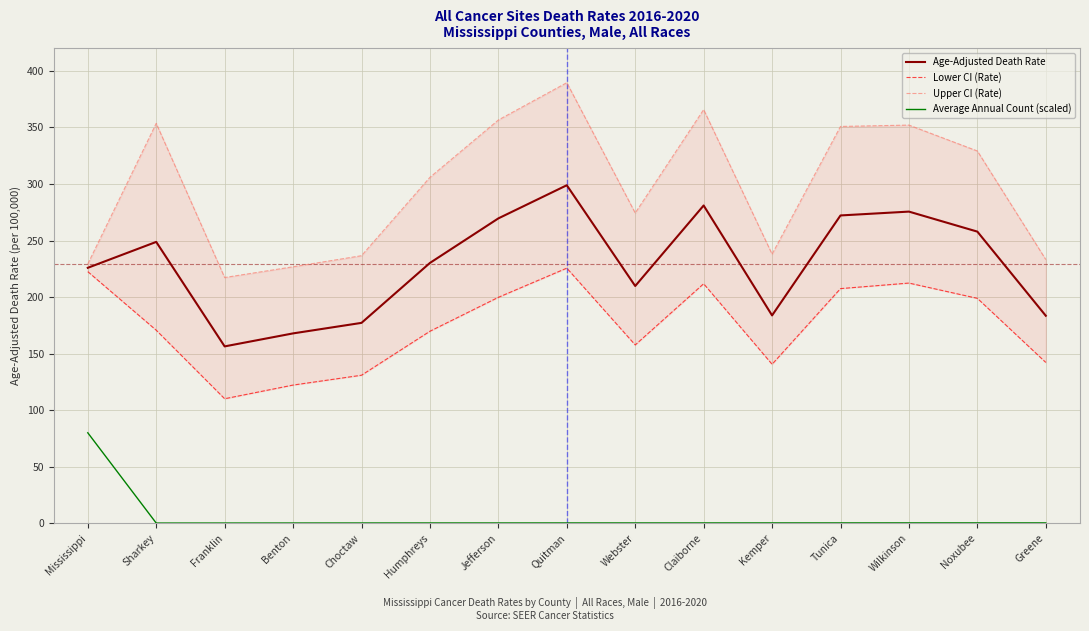

Reading right to left, transcribe all the data shown in this chart.

Age-Adjusted Death Rate: 183.5	257.9	275.6	272.2	183.8	281.0	209.8	298.9	269.6	230.2	177.2	167.9	156.4	248.8	225.9
Lower CI (Rate): 142.2	198.9	212.4	207.5	140.6	211.8	157.7	225.6	199.8	169.8	130.9	122.2	110.1	170.7	222.5
Upper CI (Rate): 233.2	329.2	352.1	350.9	238.0	365.8	274.4	389.6	356.6	305.9	236.6	226.8	217.3	353.6	229.3
Average Annual Count (scaled): 0.3	0.3	0.3	0.3	0.3	0.3	0.3	0.3	0.2	0.2	0.2	0.2	0.2	0.2	80.0